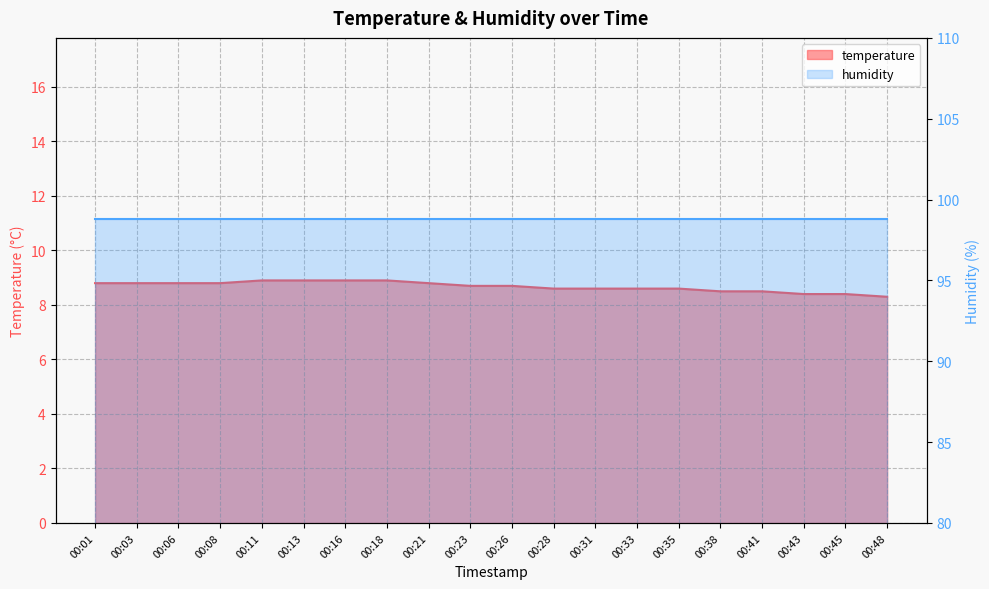

What is the value of the 12th point from the left?

8.6